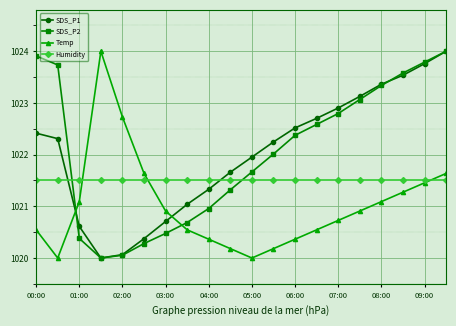

What is the greatest value displayed?

1024.0